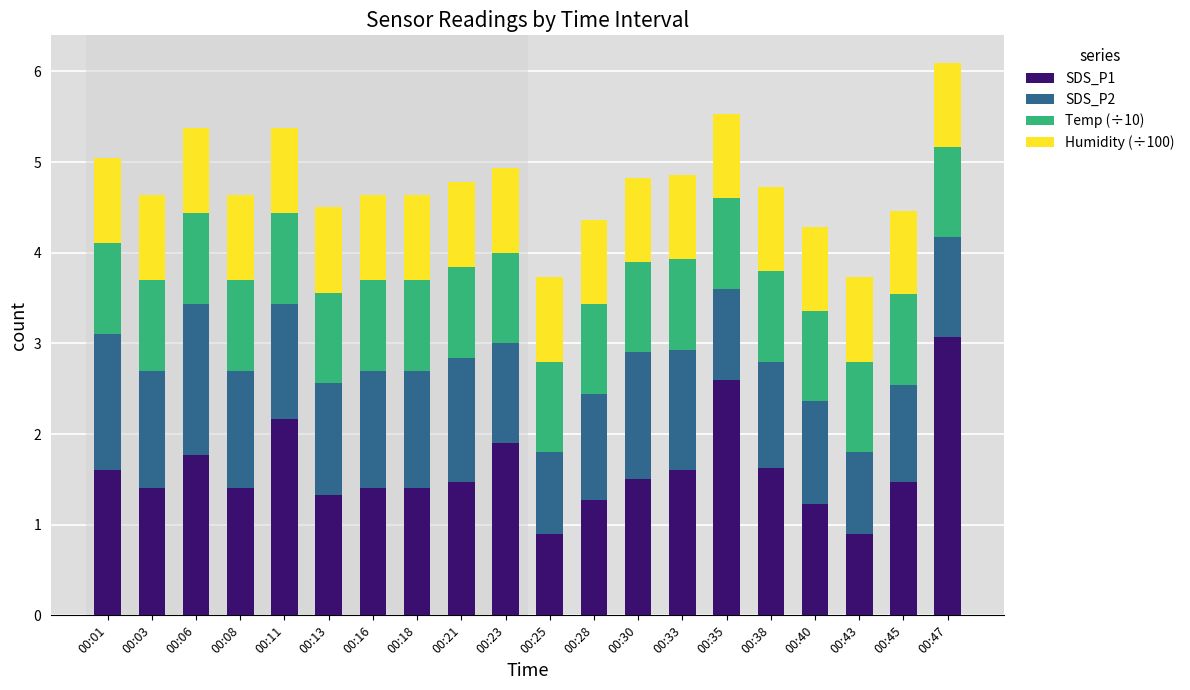

At which category is the sum across all series the highest?

00:47